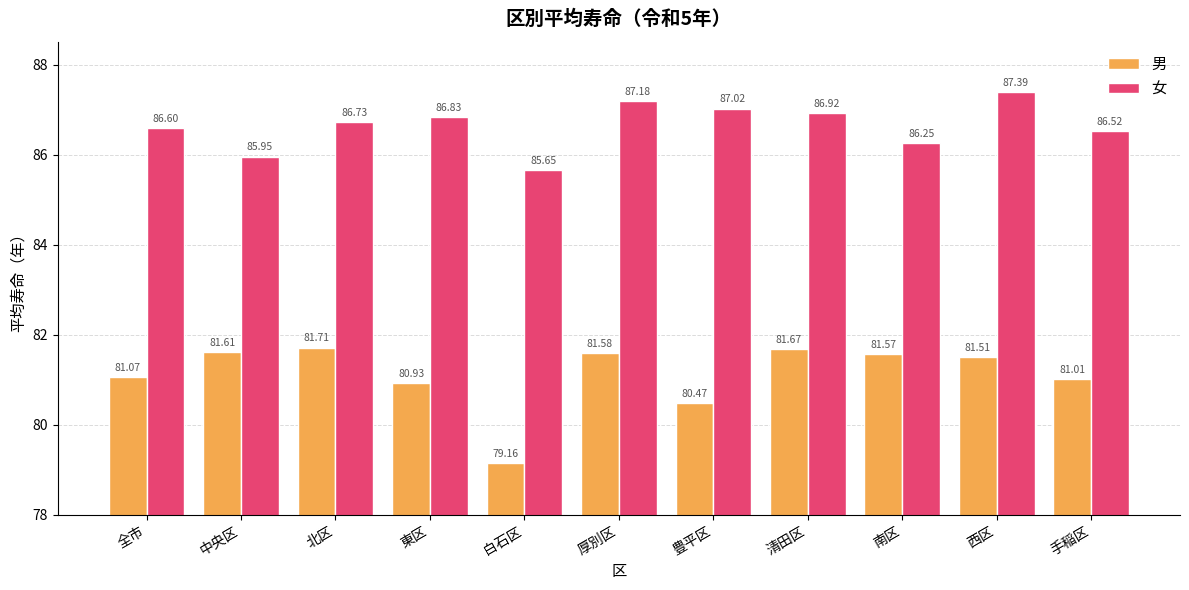

What is the difference between the highest and lowest values at 北区?

5.0